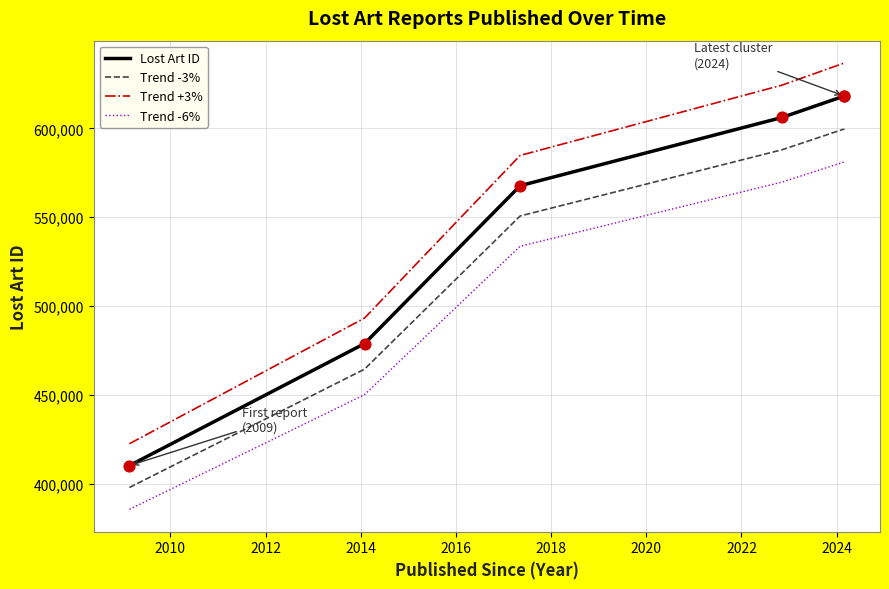

Is the value of Trend -6% at 2014 greater than the value of Lost Art ID at 2018?

No